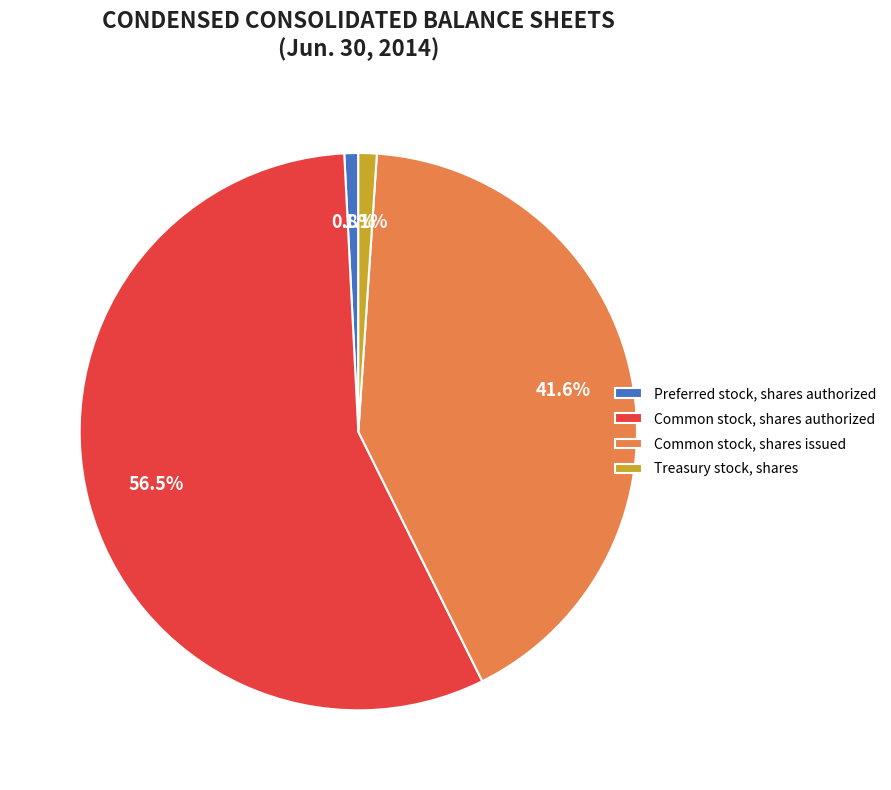

What percentage is the Common stock, shares issued slice, to the nearest percent?

42%